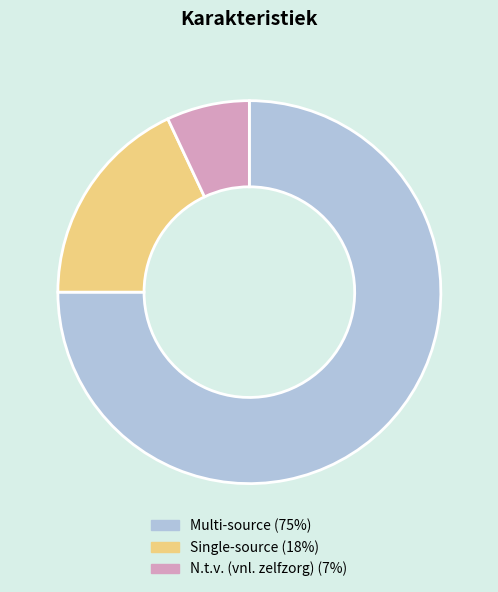

How many segments does this pie chart have?

3